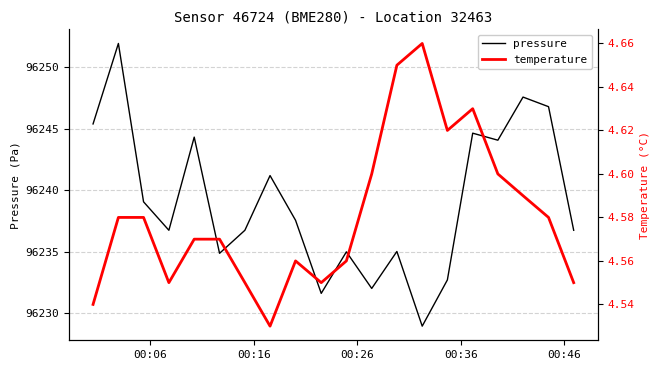

What is the highest value of the pressure series?

96251.9